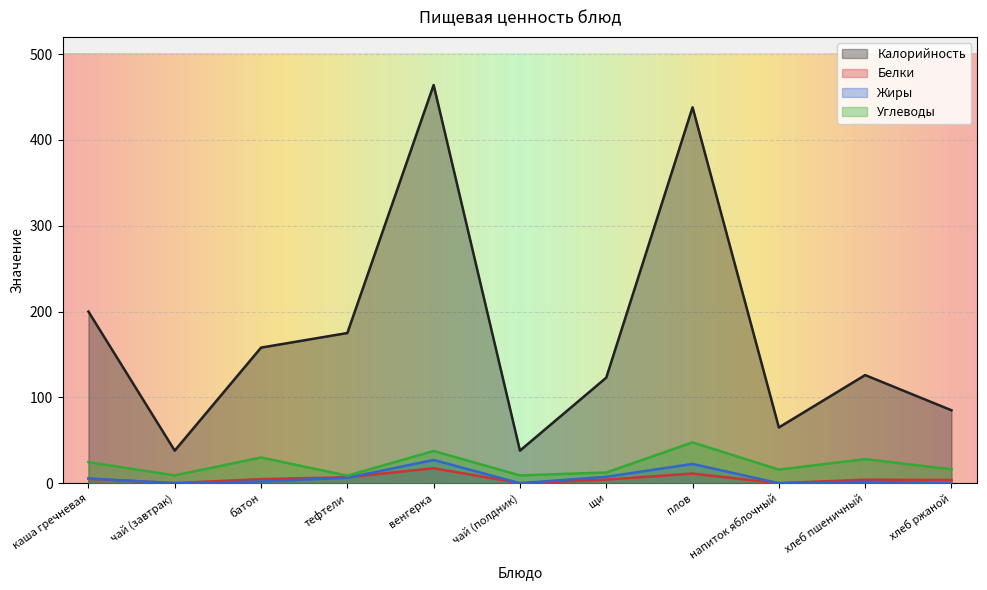

Between хлеб ржаной and батон, which is larger?

батон